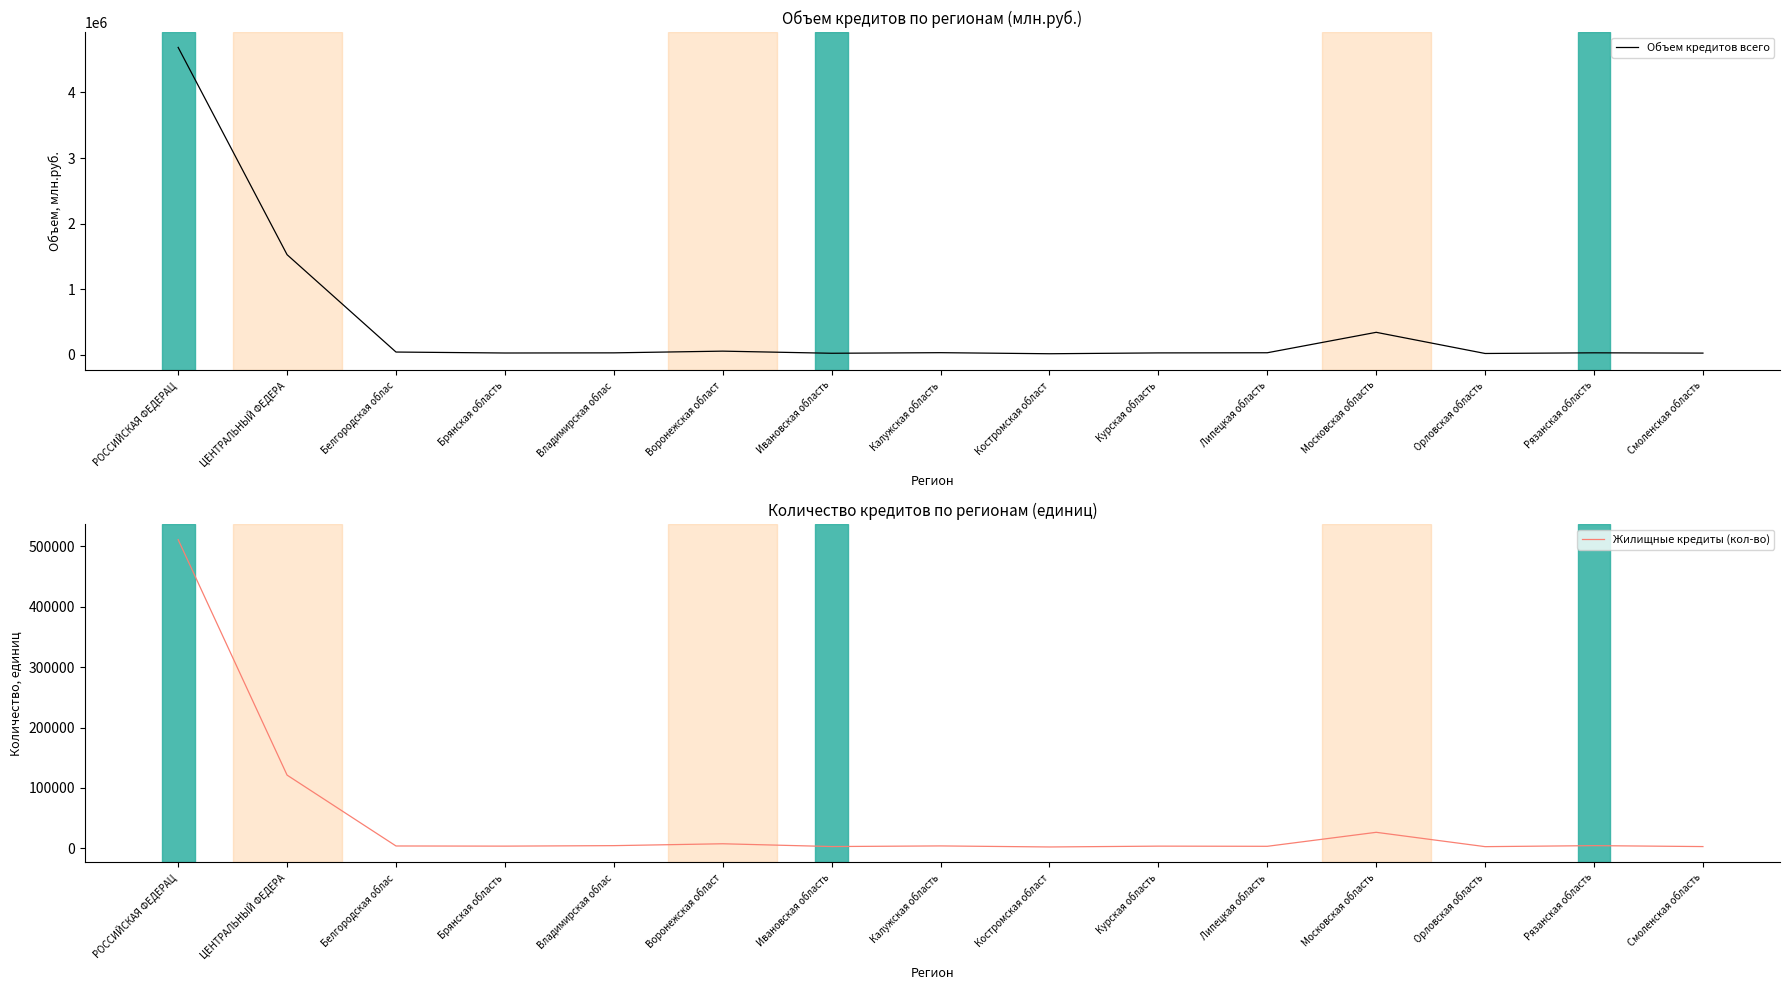

What is the difference between the second highest and second lowest values in the Объем кредитов всего series?

1506756